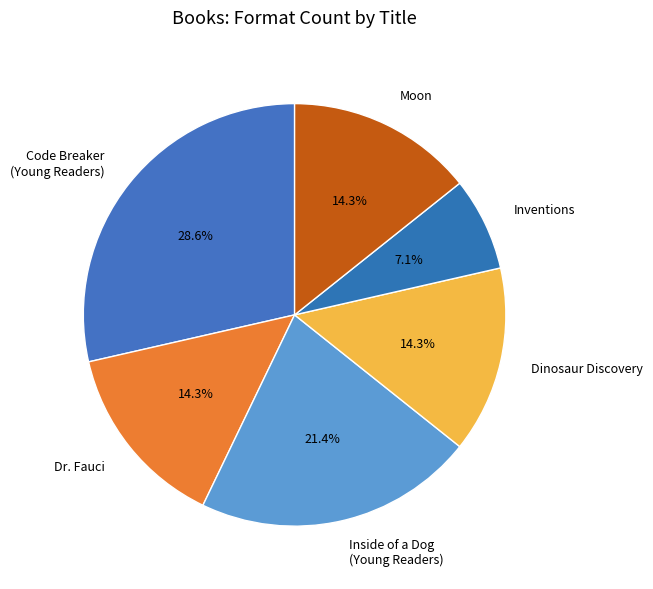

Which has a higher value, Inventions or Code Breaker (Young Readers)?

Code Breaker (Young Readers)